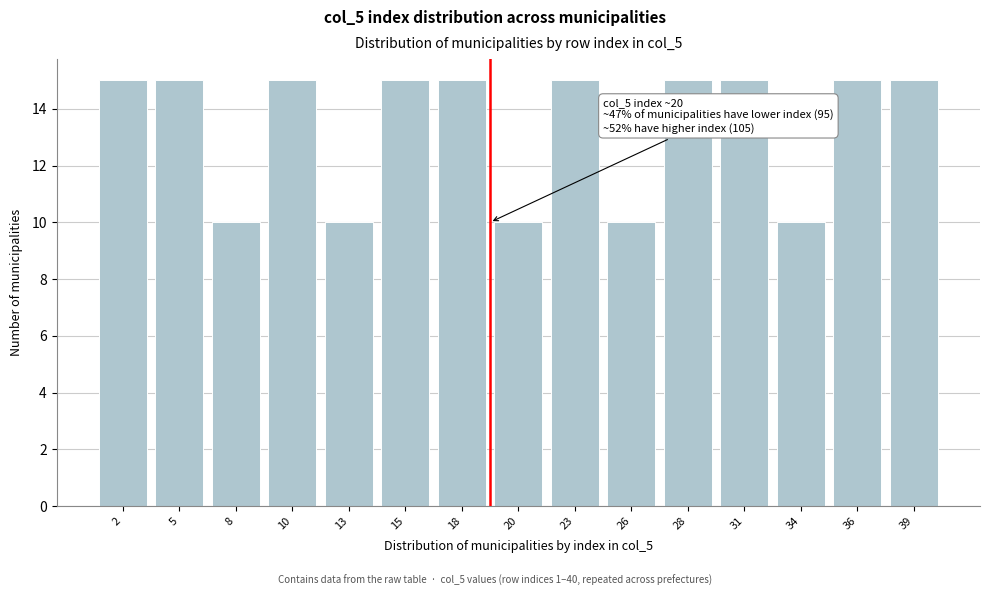

Reading left to right, transcribe all the data shown in this chart.

15	15	10	15	10	15	15	10	15	10	15	15	10	15	15